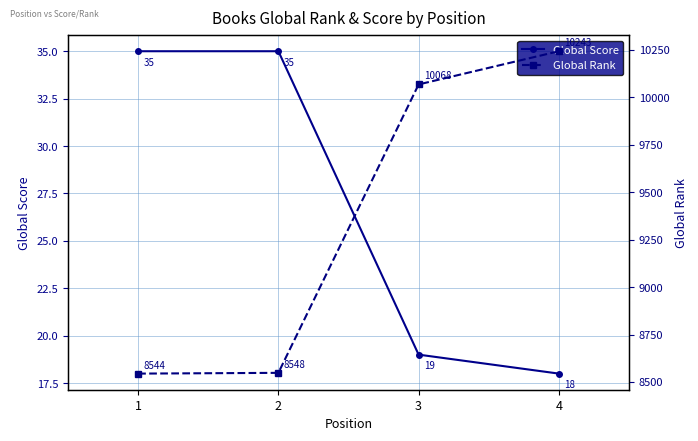

The Global Rank series shows 5624 at 2. True or false?

False